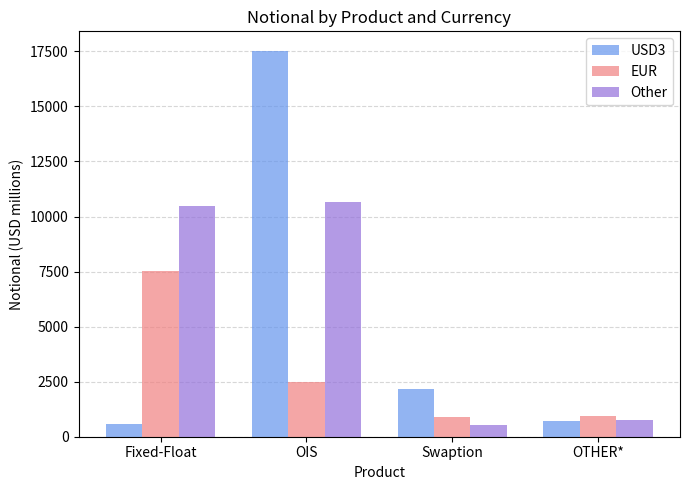

True or false: USD3 has a value of 3455 at Swaption.

False